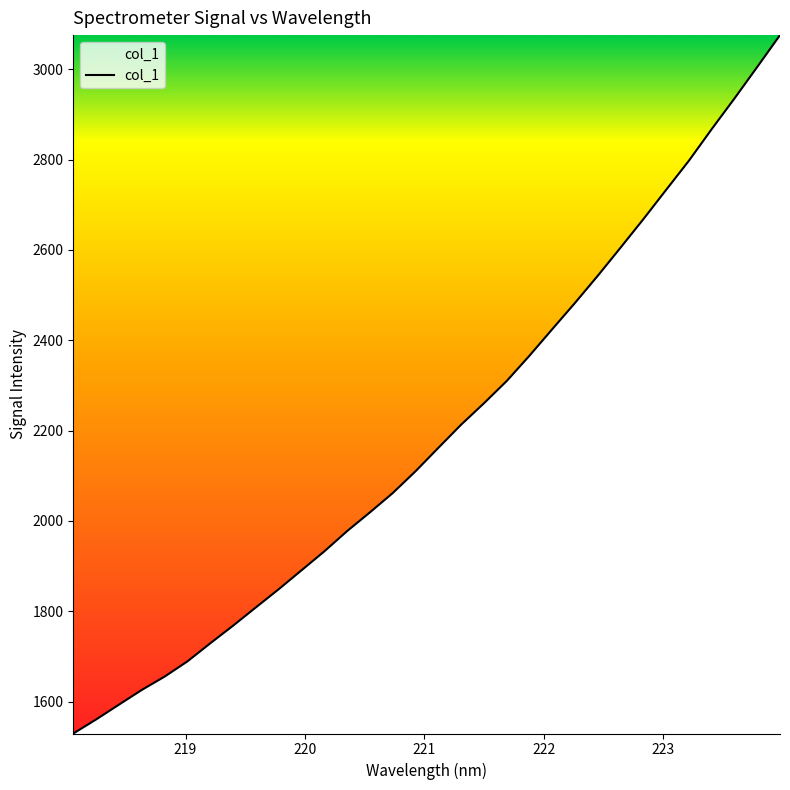

What is the difference between the maximum and minimum values?

1546.2